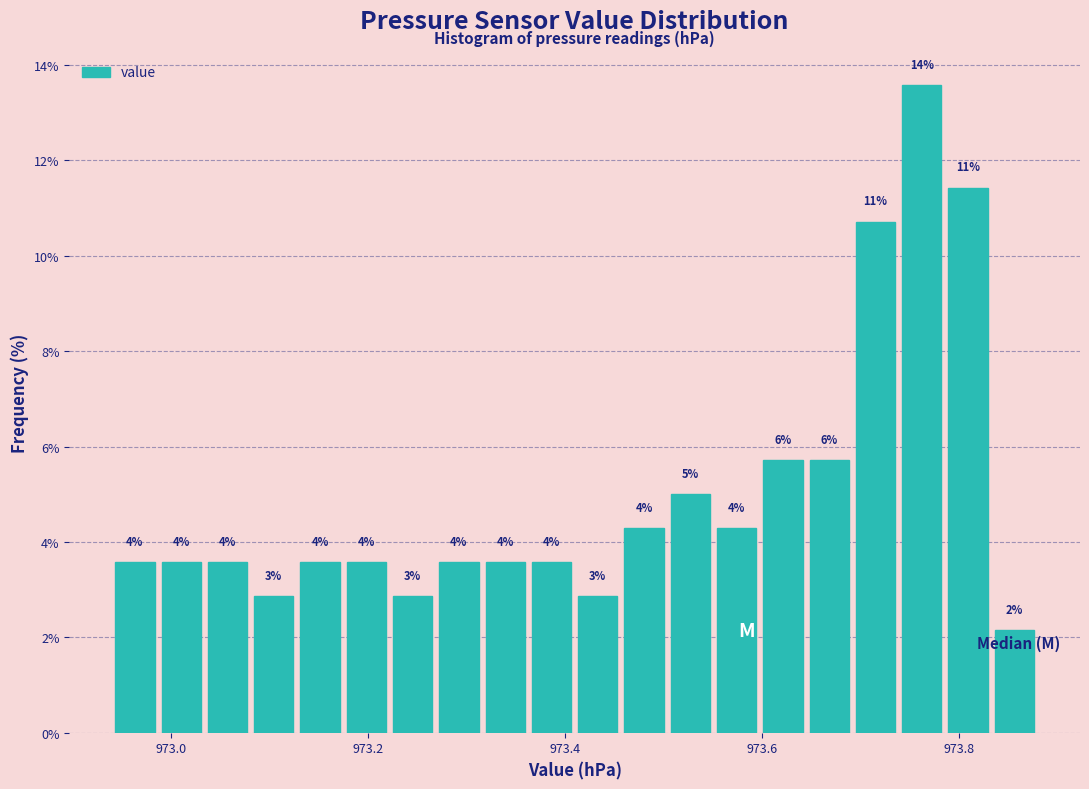

Around what value on the x-axis is the tallest bar? Give the approximate position of its centre, as read against the axis.

973.76